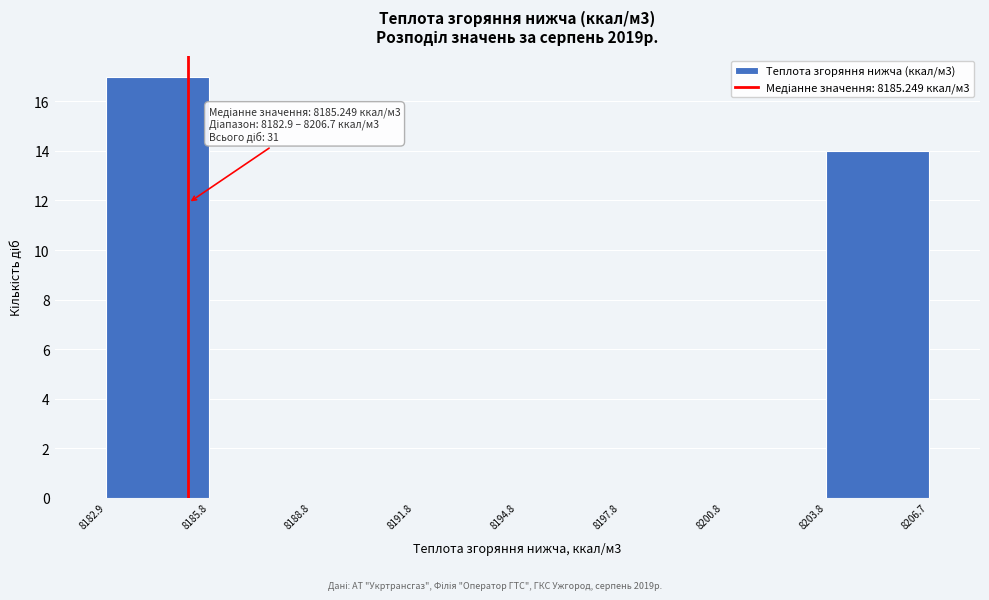

Which range on the x-axis has the tallest bar?

8182.9 to 8185.8